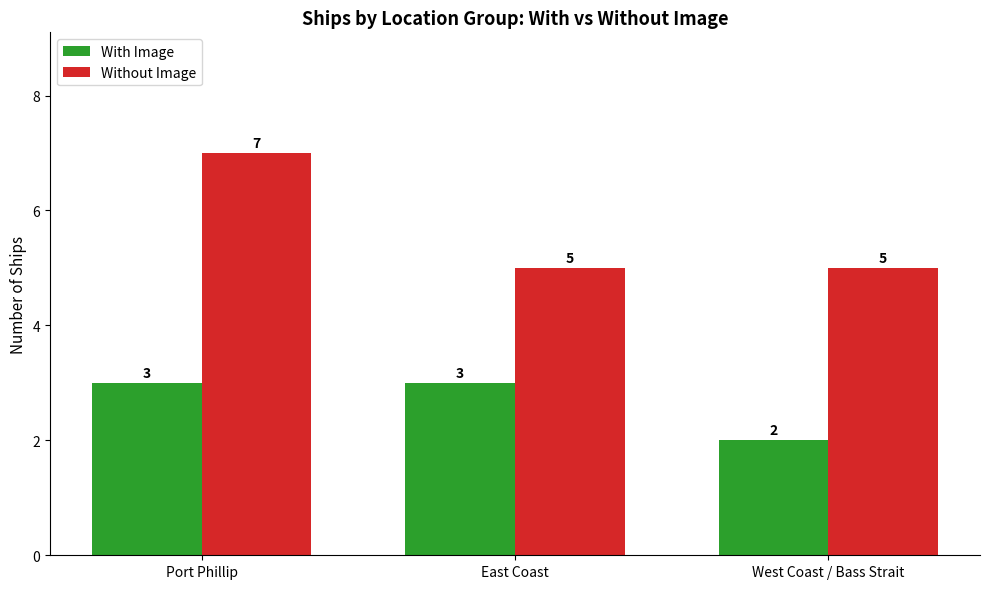

Reading left to right, transcribe all the data shown in this chart.

With Image: Port Phillip=3	East Coast=3	West Coast / Bass Strait=2
Without Image: Port Phillip=7	East Coast=5	West Coast / Bass Strait=5